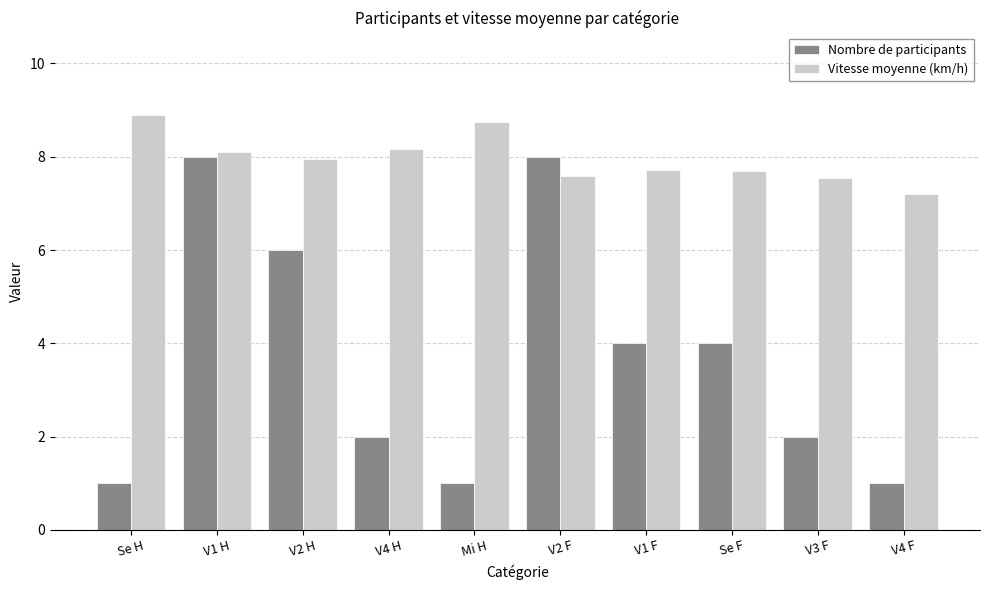

The value of Vitesse moyenne (km/h) at V4 H is 5.2. True or false?

False